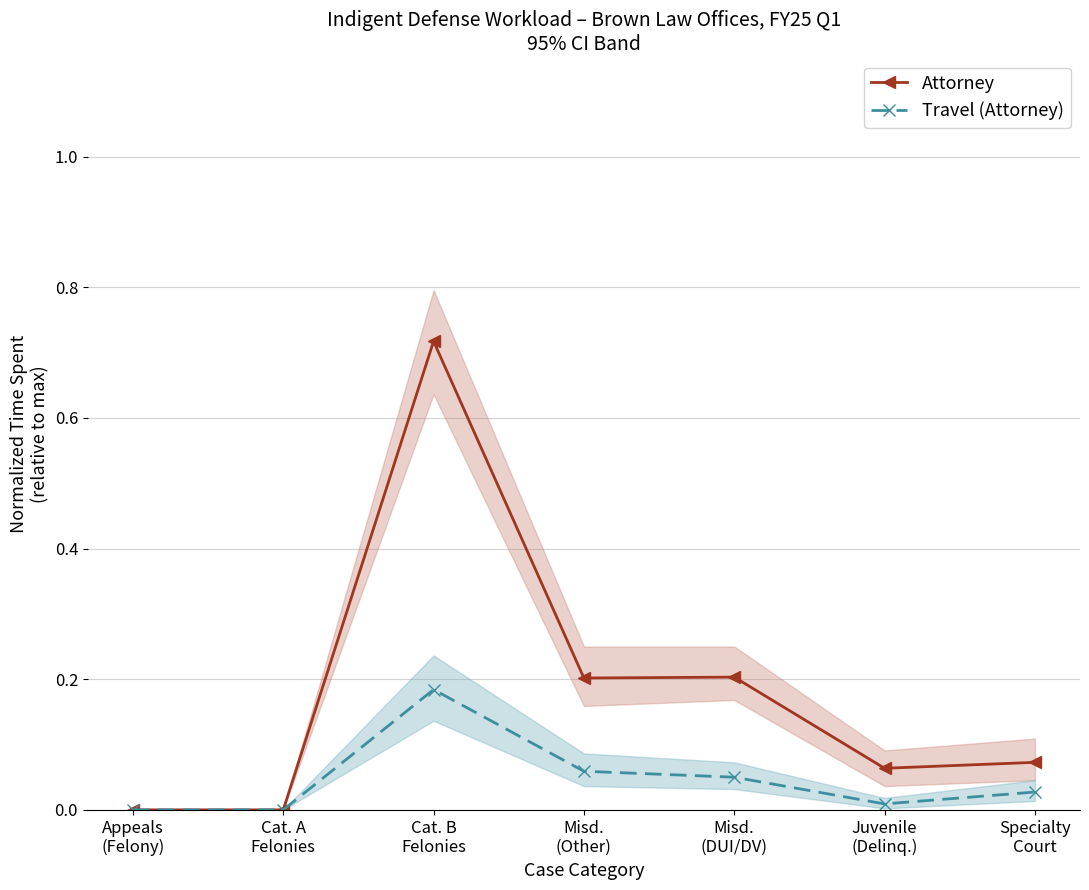

Between Cat. A
Felonies and Juvenile
(Delinq.), which is larger?

Juvenile
(Delinq.)